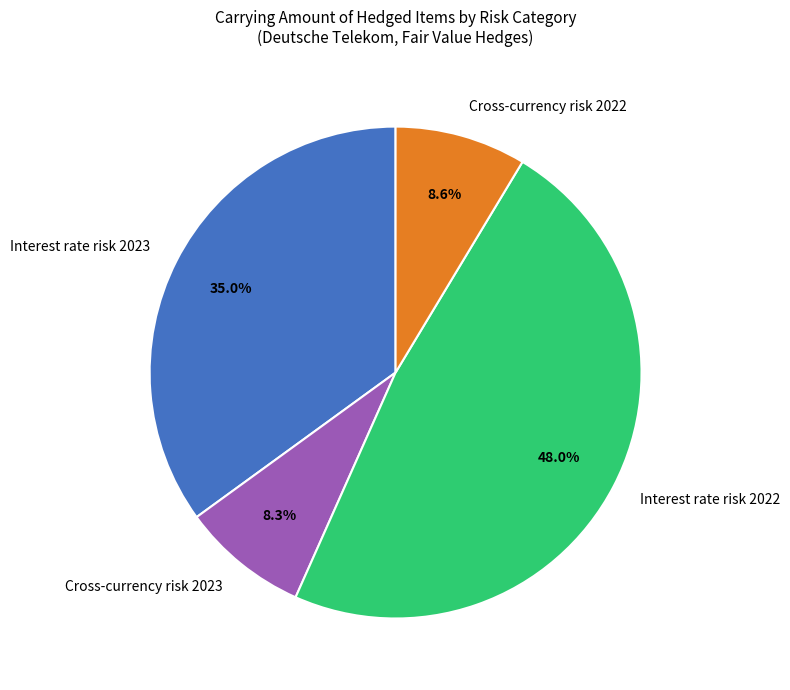

How many slices are in this pie chart?

4